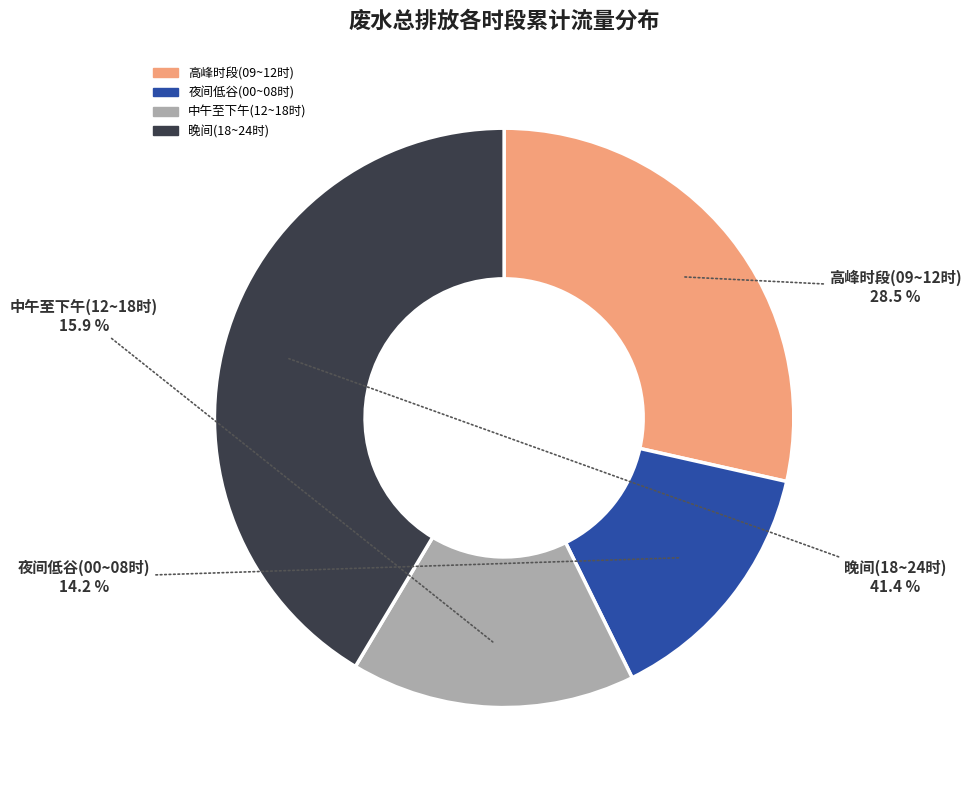

Count the number of slices in the pie.

4